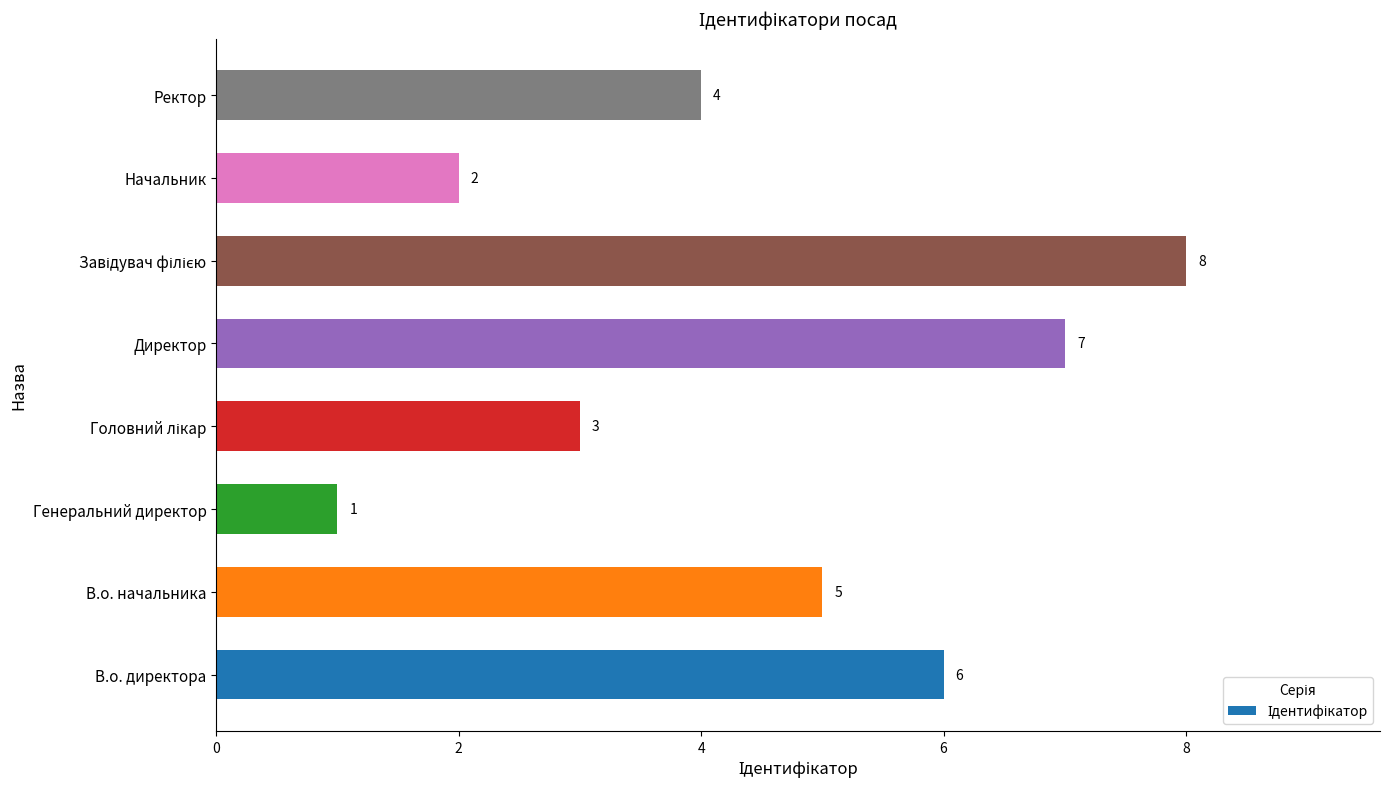

The chart shows a value of 4 at Ректор. True or false?

True